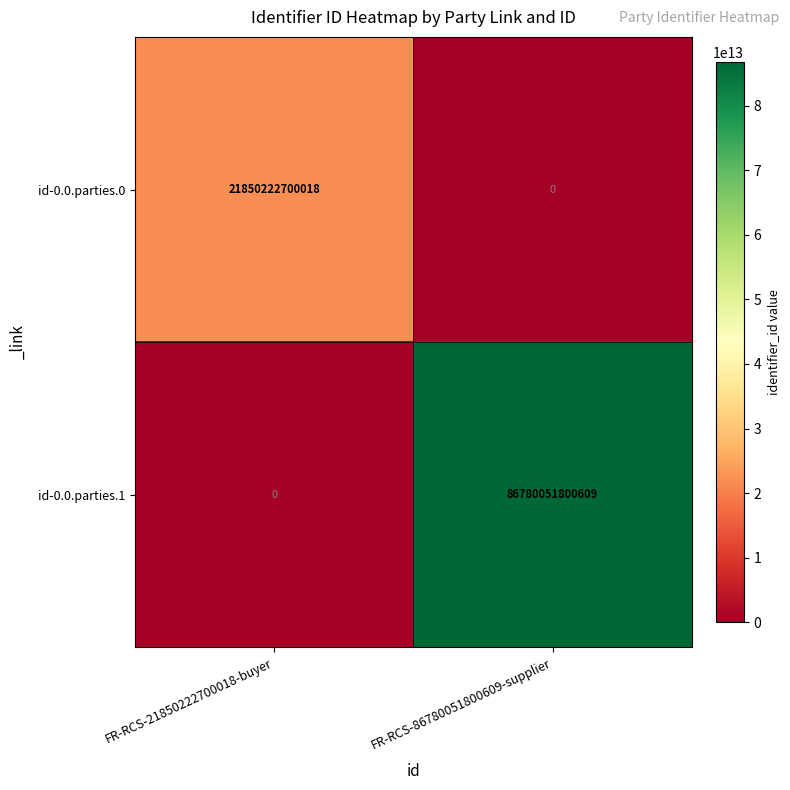

At which label does id-0.0.parties.1 reach its peak?

FR-RCS-86780051800609-supplier